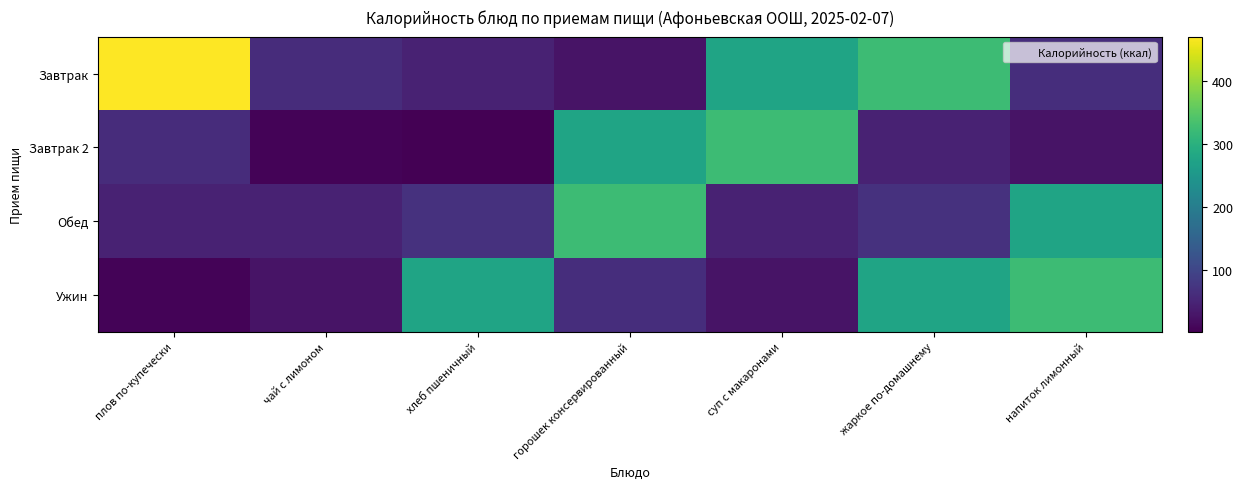

Which has a higher value, плов по-купечески or горошек консервированный?

плов по-купечески